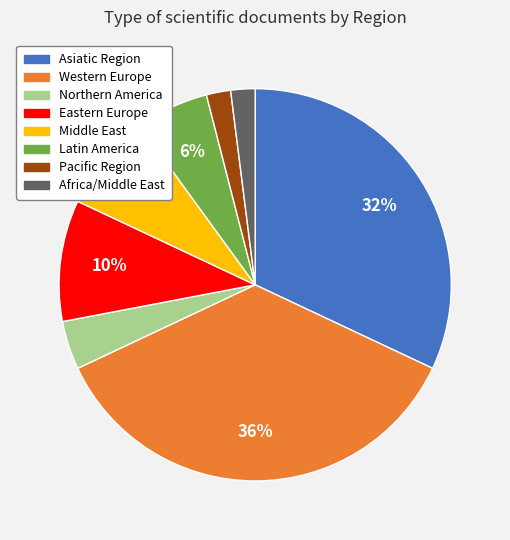

Is it true that Eastern Europe is 5% of the pie?

False